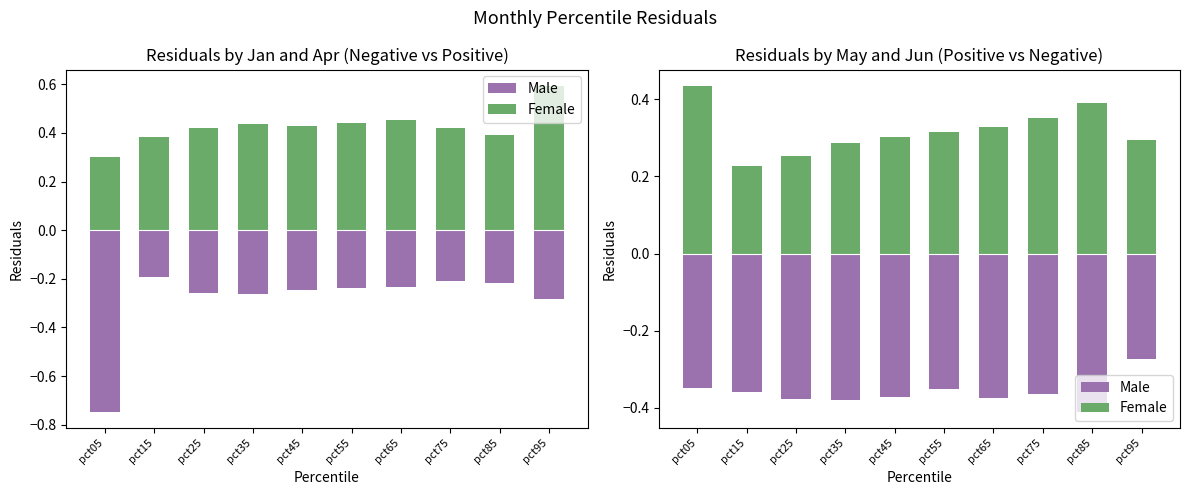

Reading right to left, transcribe all the data shown in this chart.

Male: -0.3	-0.4	-0.4	-0.4	-0.4	-0.4	-0.4	-0.4	-0.4	-0.3
Female: 0.3	0.4	0.4	0.3	0.3	0.3	0.3	0.3	0.2	0.4